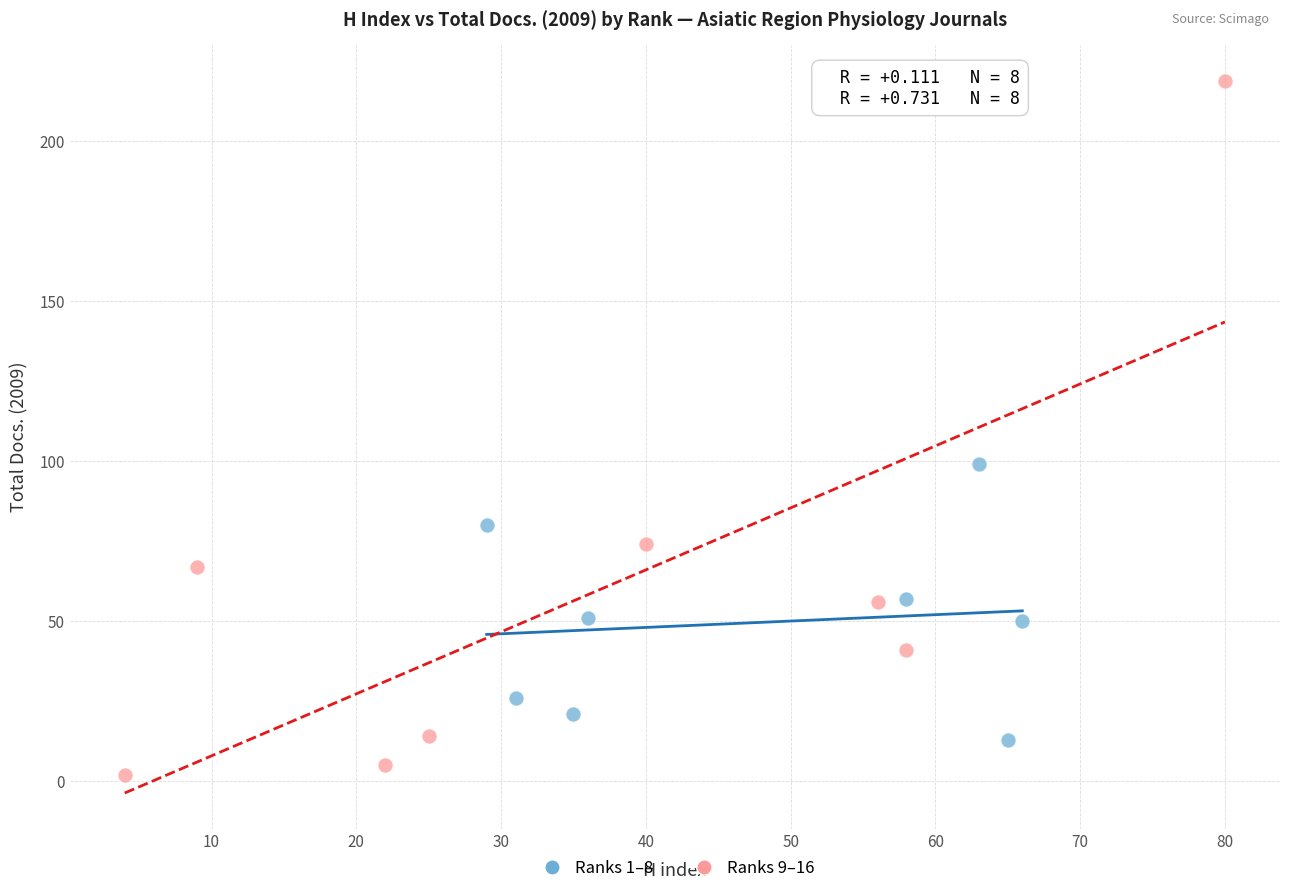

Which series contains the lowest Y value?

Ranks 9–16